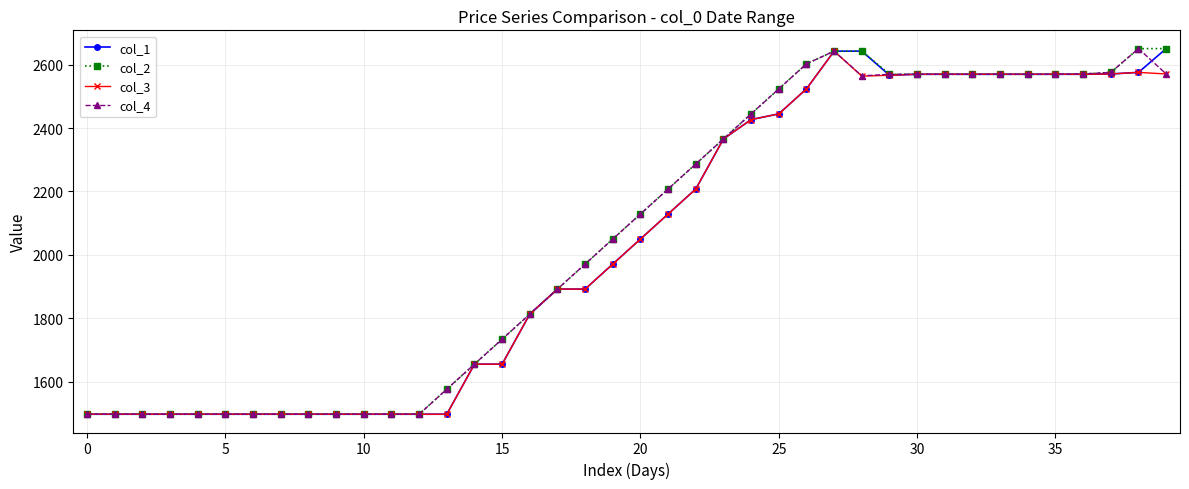

What is the minimum value for col_2?

1497